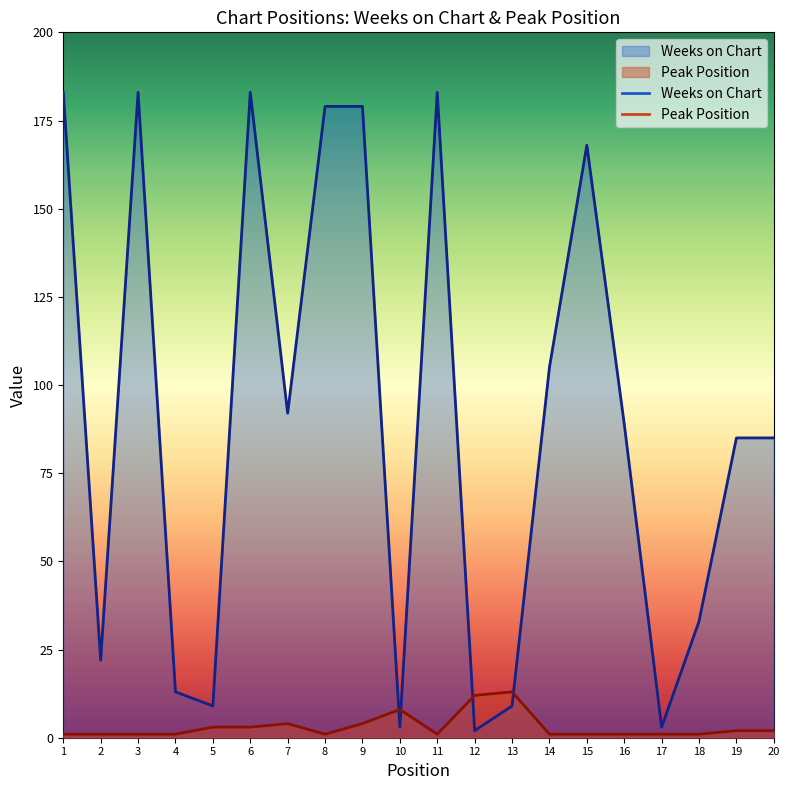

Reading left to right, list all the values displayed in this chart.

Weeks on Chart: 183	22	183	13	9	183	92	179	179	3	183	2	9	105	168	89	3	33	85	85
Peak Position: 1	1	1	1	3	3	4	1	4	8	1	12	13	1	1	1	1	1	2	2